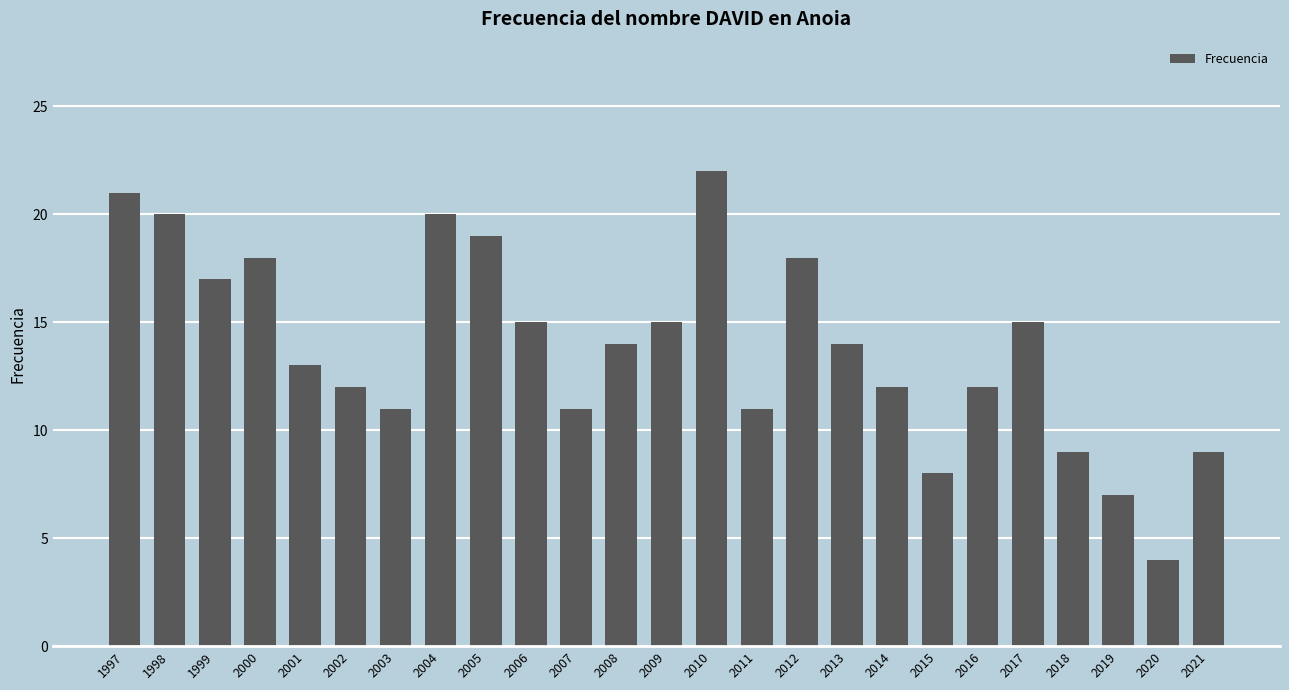

What is the sum of the values at 1997 and 2012?

39